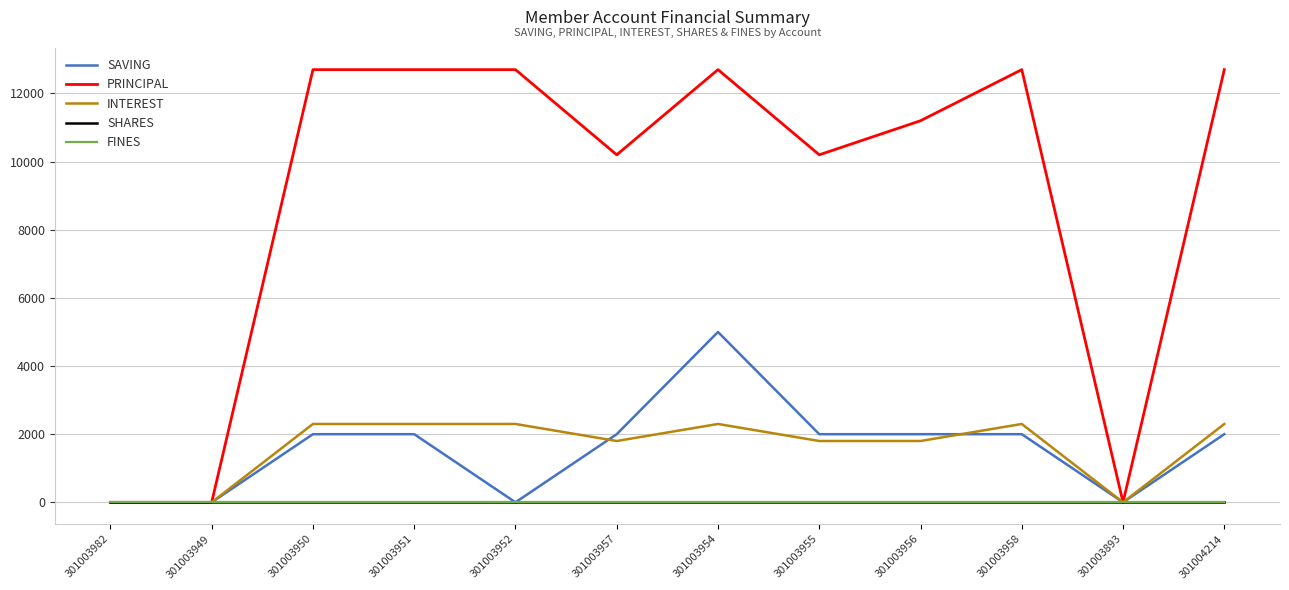

At which category is the sum across all series the highest?

301003954